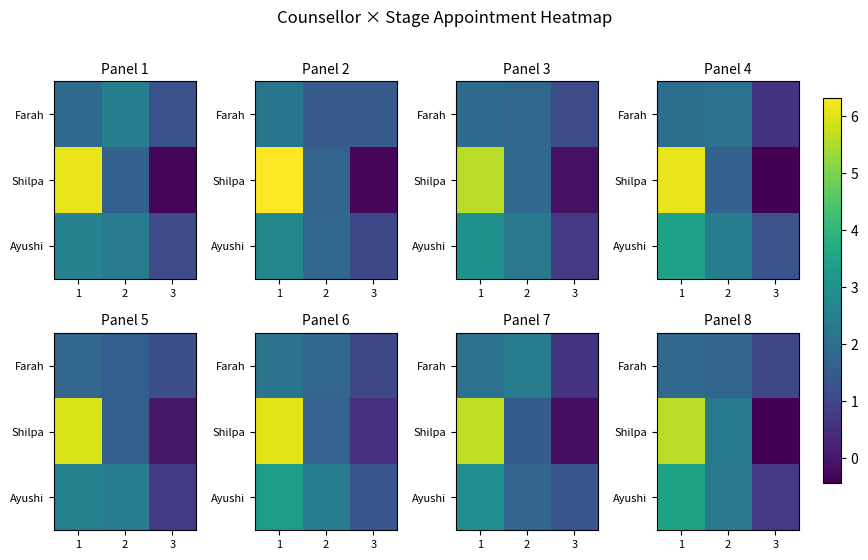

What is the difference between the maximum and minimum values in the Ayushi series?

2.8